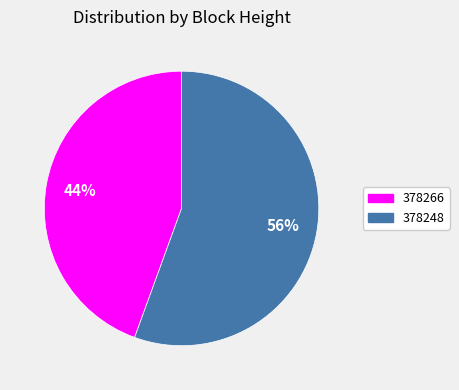

True or false: 378266 accounts for 54% of the total.

False